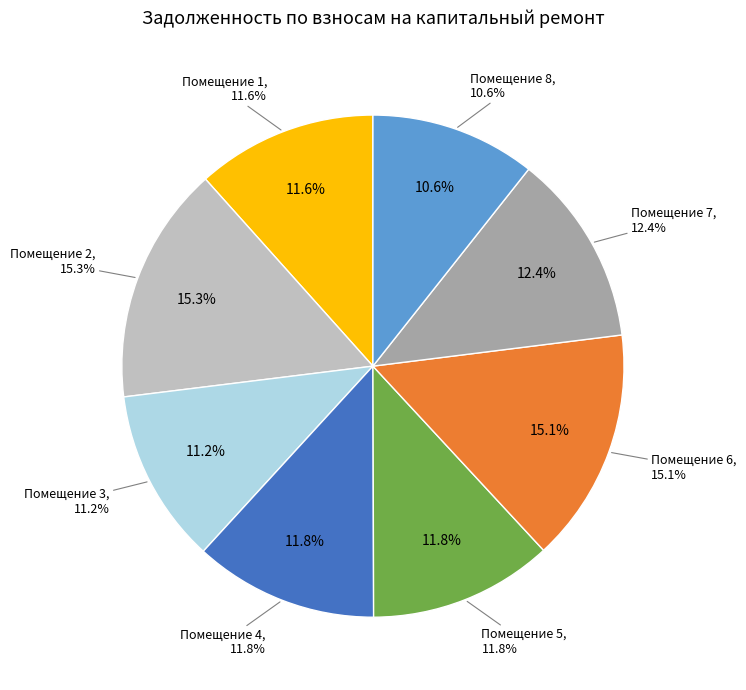

Which slice is the smallest?

8